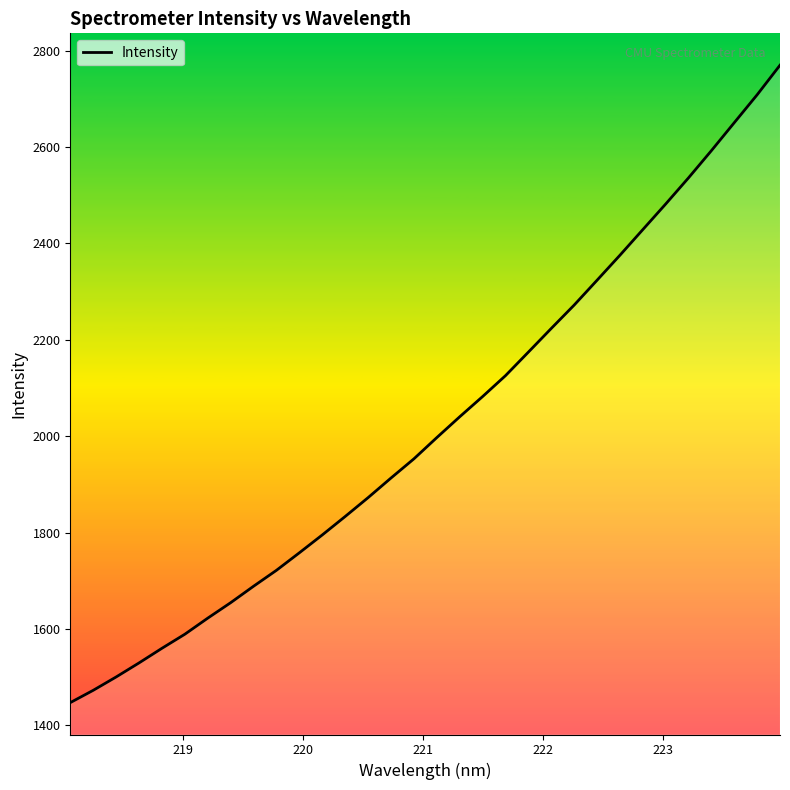

What is the difference between the maximum and second lowest values?

1296.9